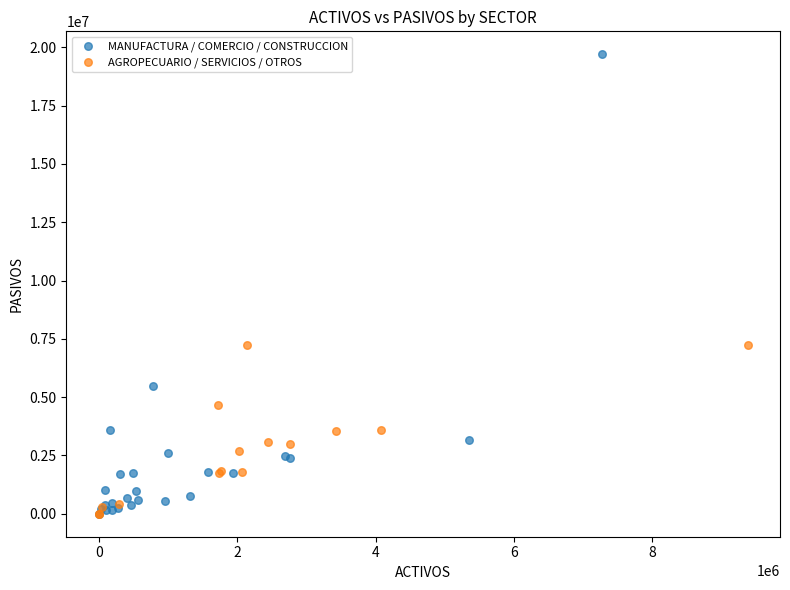

Which series reaches the maximum Y coordinate?

MANUFACTURA / COMERCIO / CONSTRUCCION